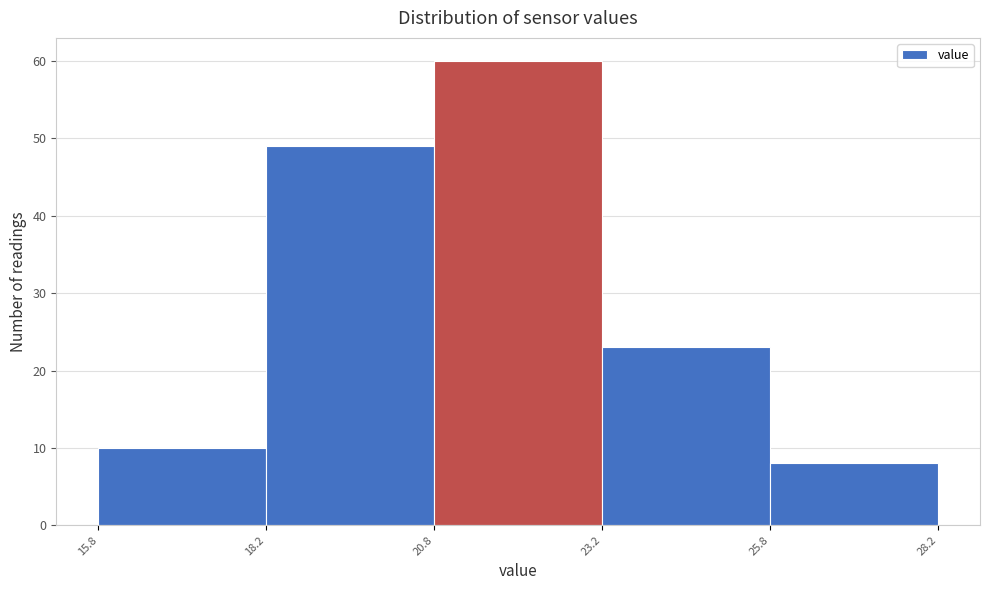

How tall is the bar that spans 25.8 to 28.2 on the x-axis? The values are not printed on the chart, so give them approximately, as read against the axis.

8